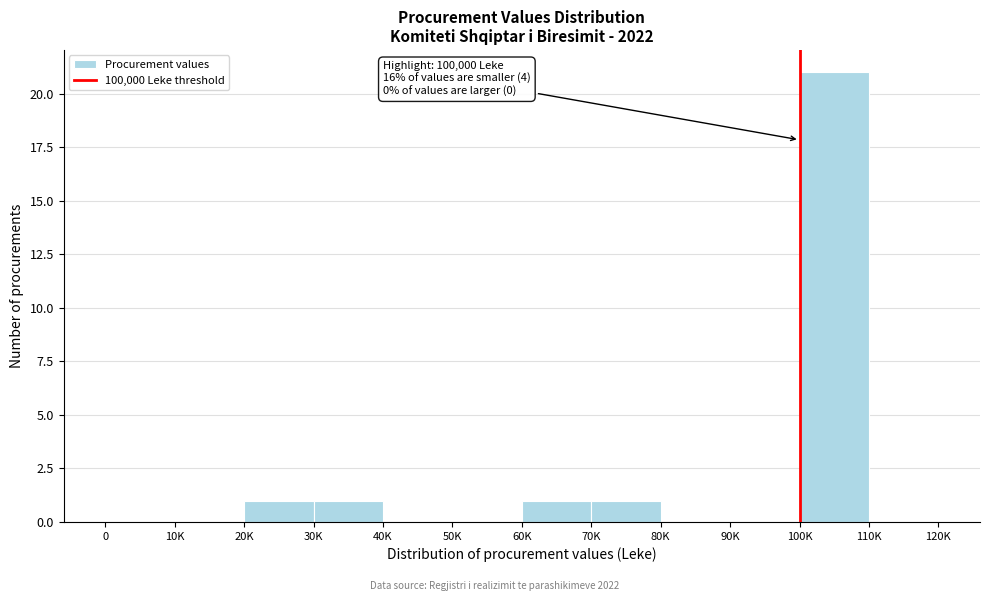

Reading left to right, extract all data points from this chart.

0=0	10K=0	20K=1	30K=1	40K=0	50K=0	60K=1	70K=1	80K=0	90K=0	100K=21	110K=0